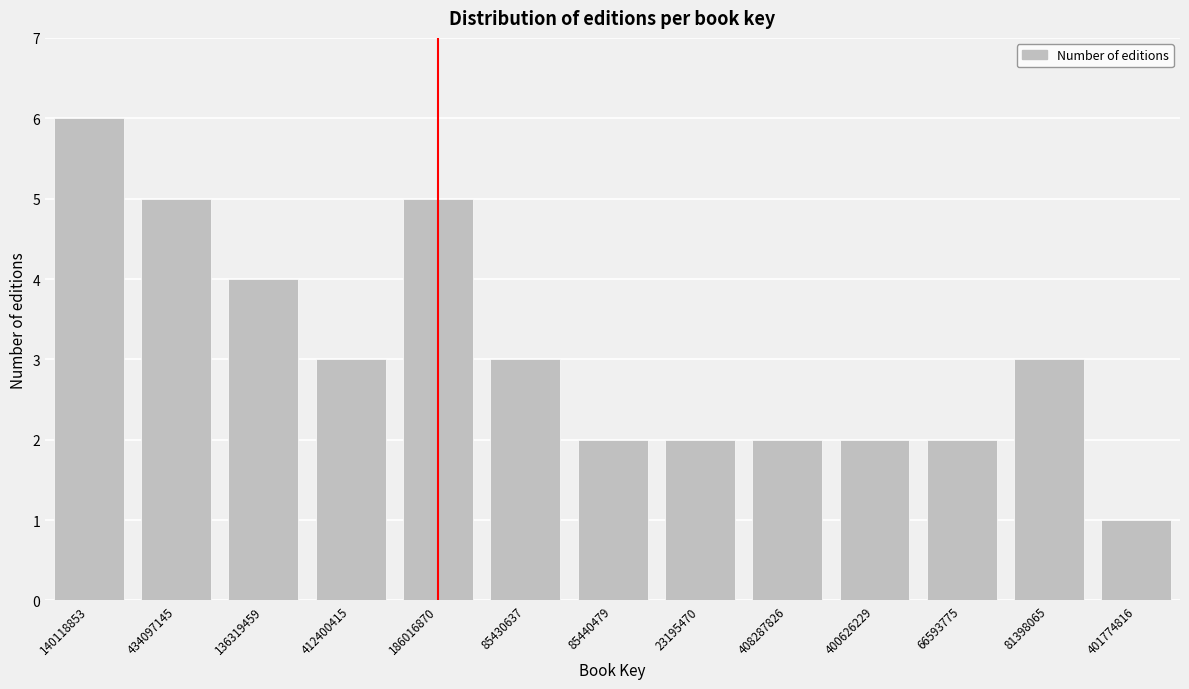

Reading left to right, transcribe all the data shown in this chart.

140118853=6	434097145=5	136319459=4	412400415=3	186016870=5	85430637=3	85440479=2	23195470=2	408287826=2	400626229=2	66593775=2	81398065=3	401774816=1